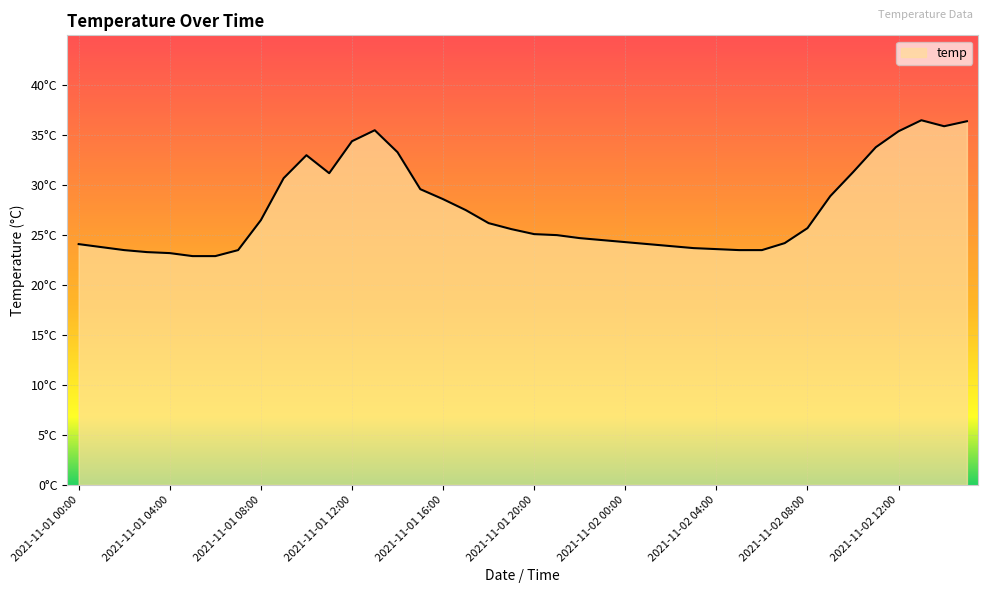

Does the chart display data point markers on the line(s)?

No